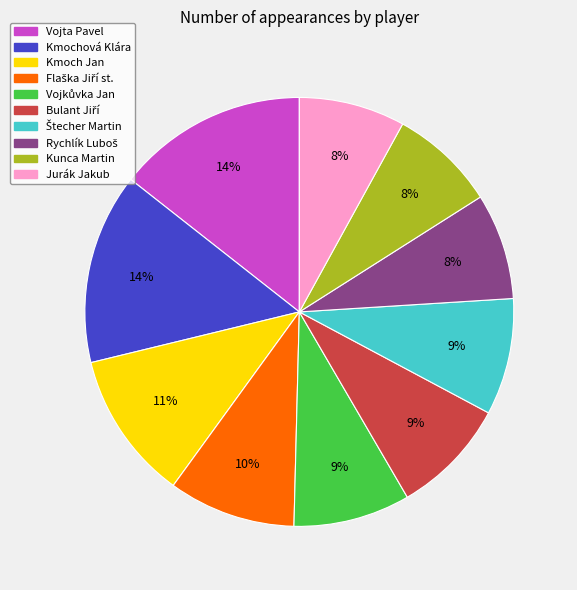

To the nearest percent, what portion does Vojta Pavel represent?

14%